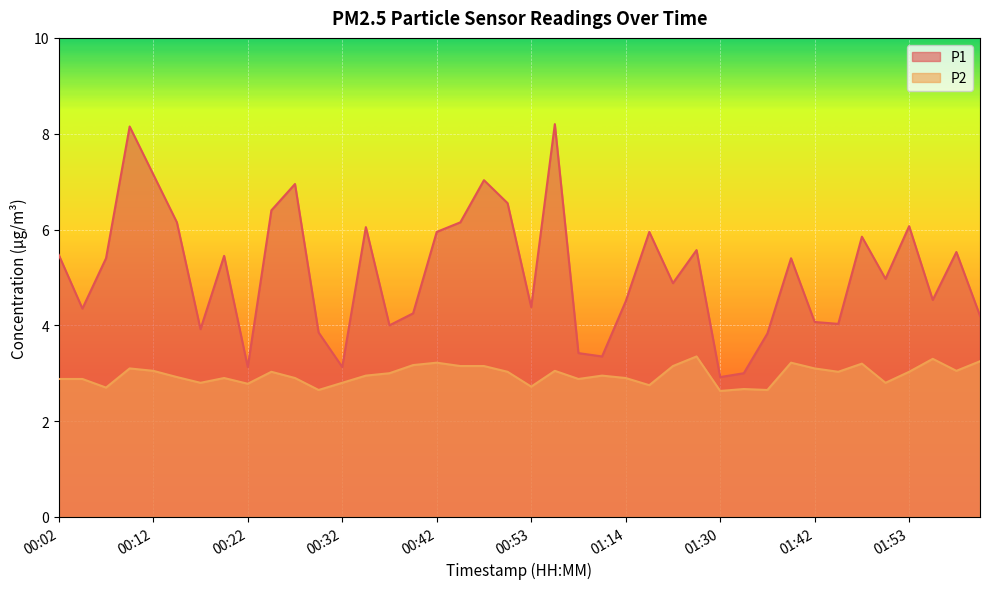

Is it true that P2 equals 3.0 at 01:02?

True